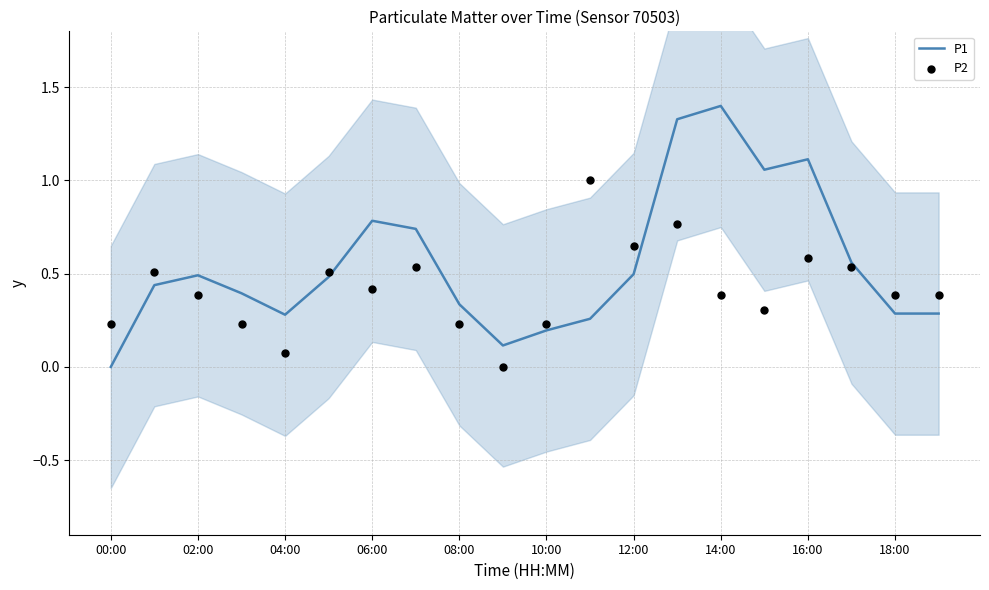

What are all the series names shown in the legend?

P1, P2